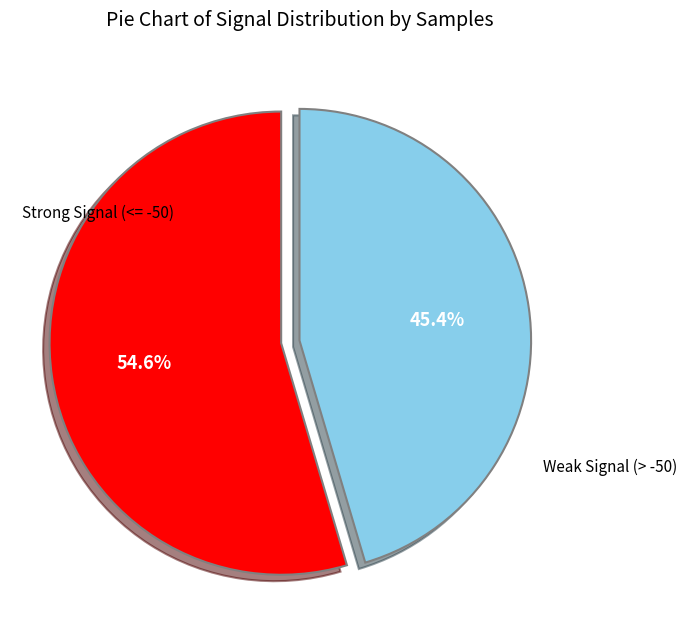

Is there any slice that represents more than half of the pie?

Yes